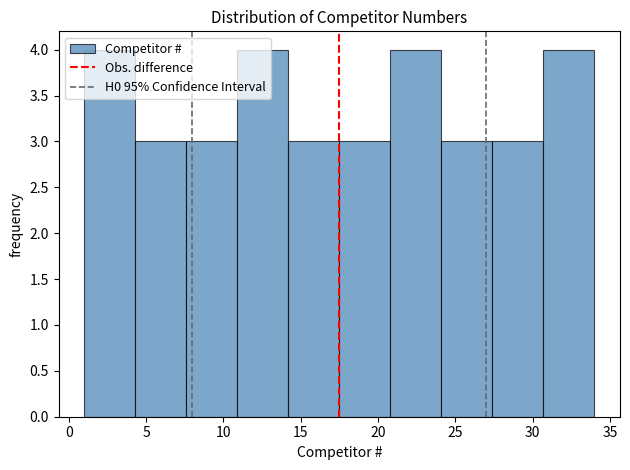

Reading left to right, list every bar in this chart as the range it spans on the x-axis followed by its height. Neither the bar edges nor the heights are printed on the chart, so give them approximately, as read against the axes.

1.0 to 4.3: 4
4.3 to 7.6: 3
7.6 to 10.9: 3
10.9 to 14.2: 4
14.2 to 17.5: 3
17.5 to 20.8: 3
20.8 to 24.1: 4
24.1 to 27.4: 3
27.4 to 30.7: 3
30.7 to 34.0: 4